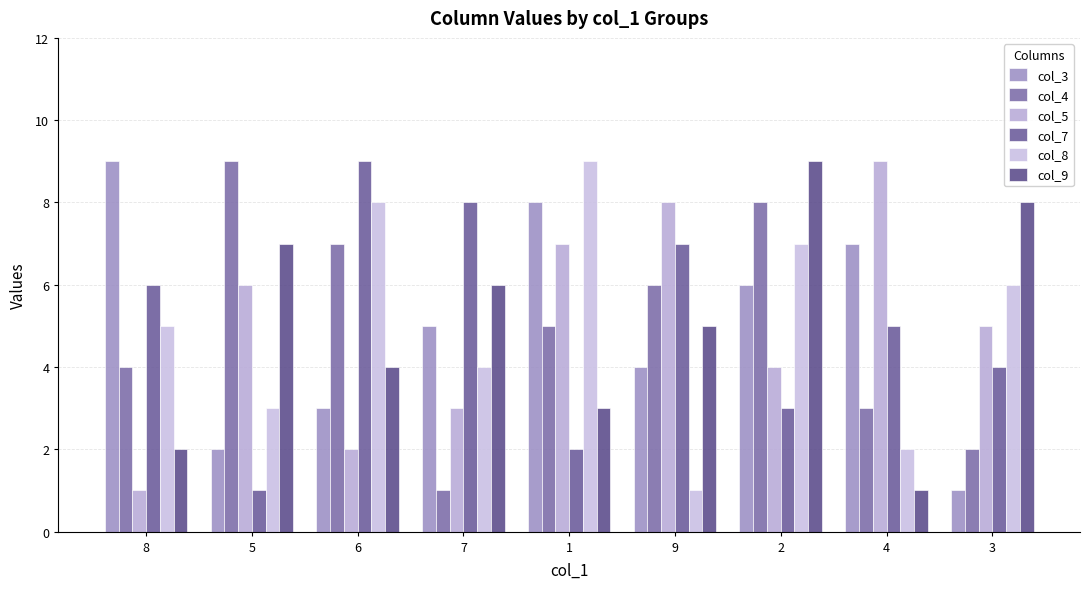

What is the sum of the col_3 values at 6 and 4?

10